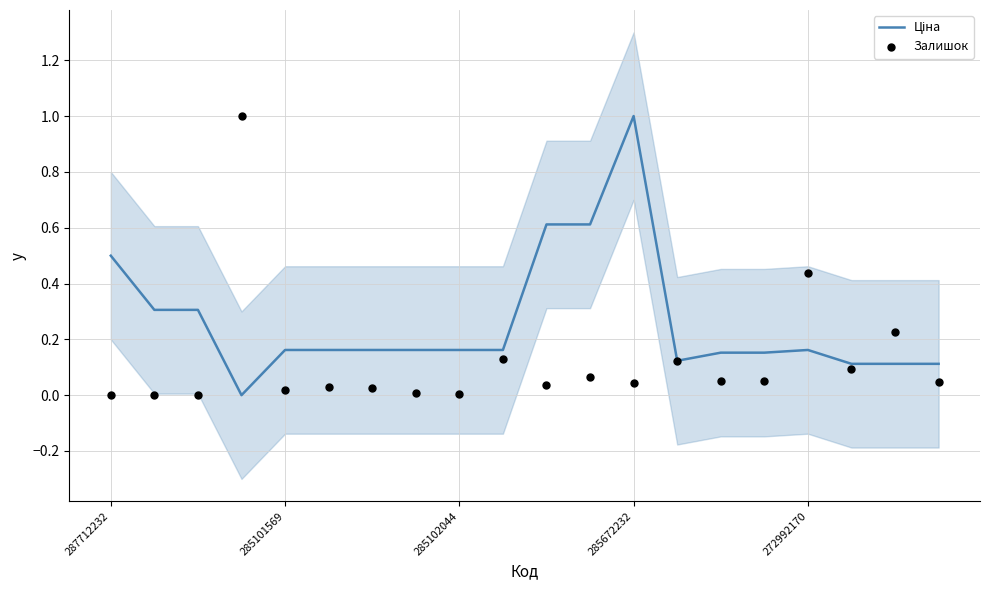

Which series has the largest Y range (max minus min)?

Ціна